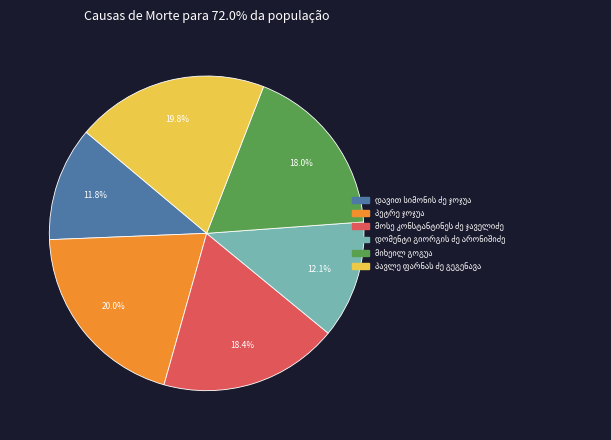

Is there any slice that represents more than half of the pie?

No